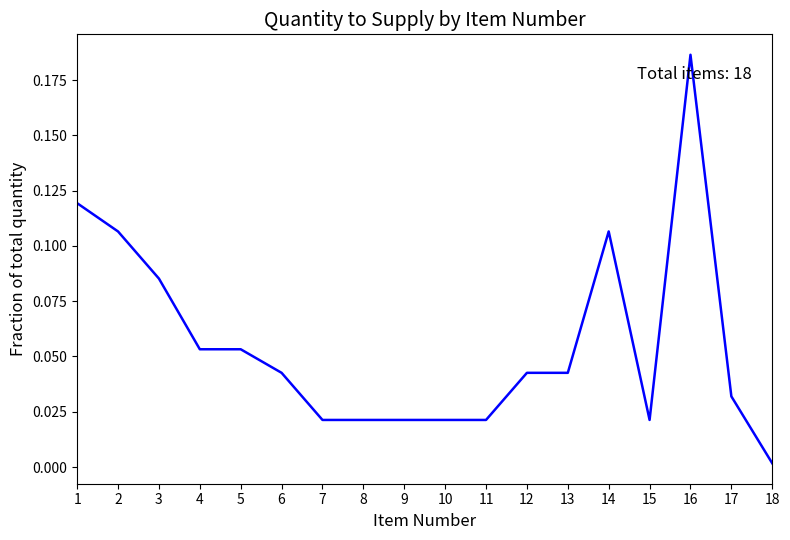

Which category has the highest value across all series?

16